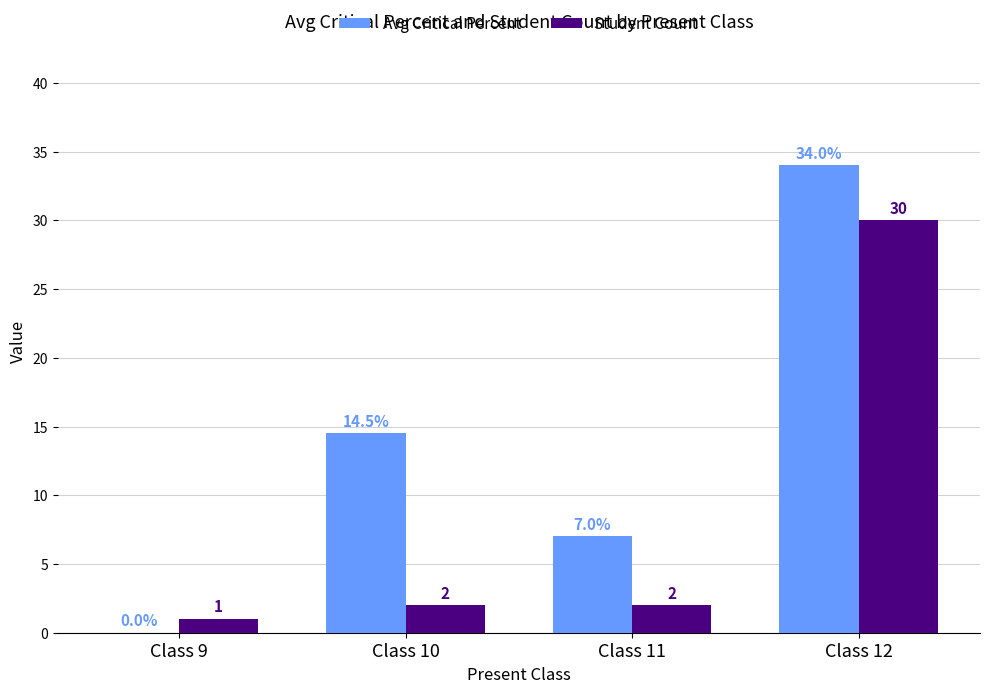

How many groups of bars are there?

4